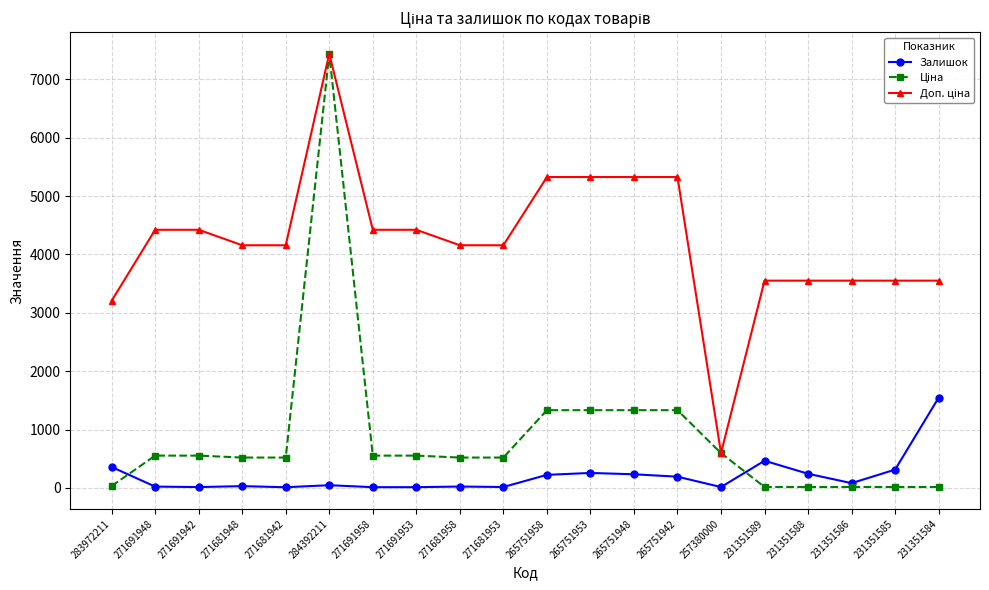

At which category does the chart reach its peak across all series?

284392211